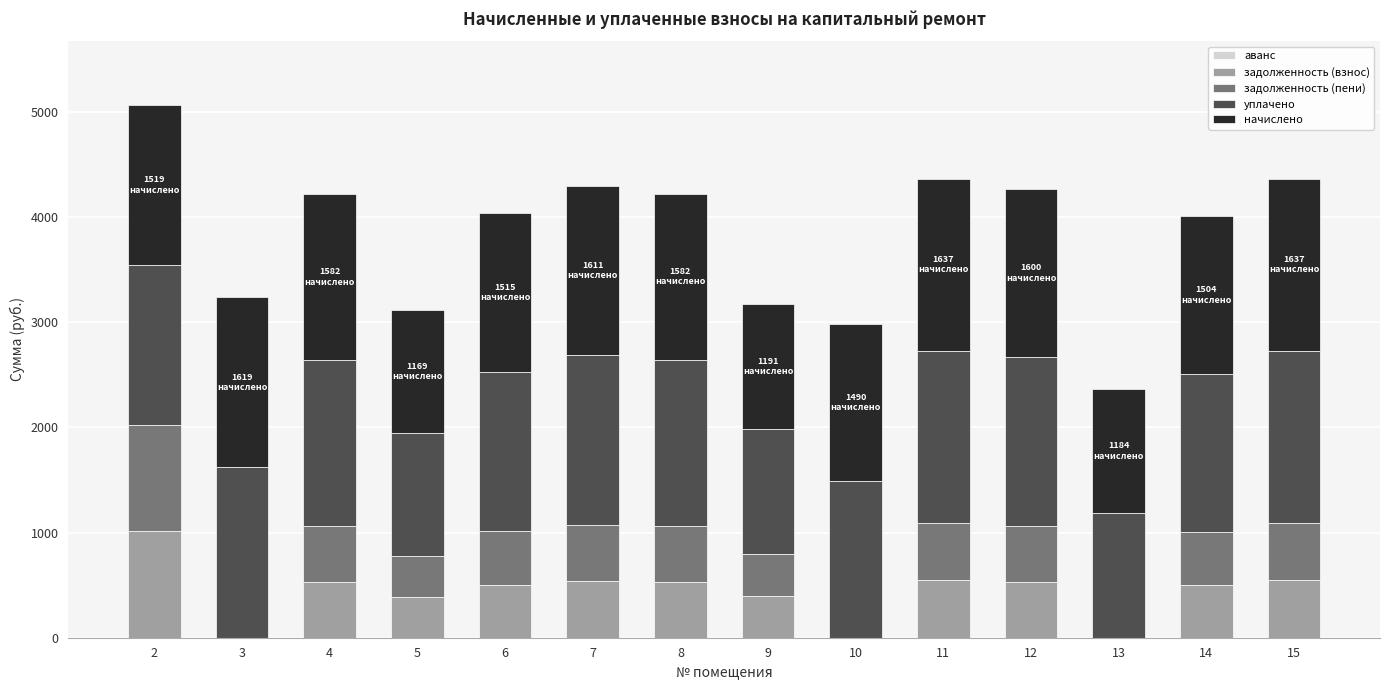

What is the highest value of the задолженность (взнос) series?

1012.7